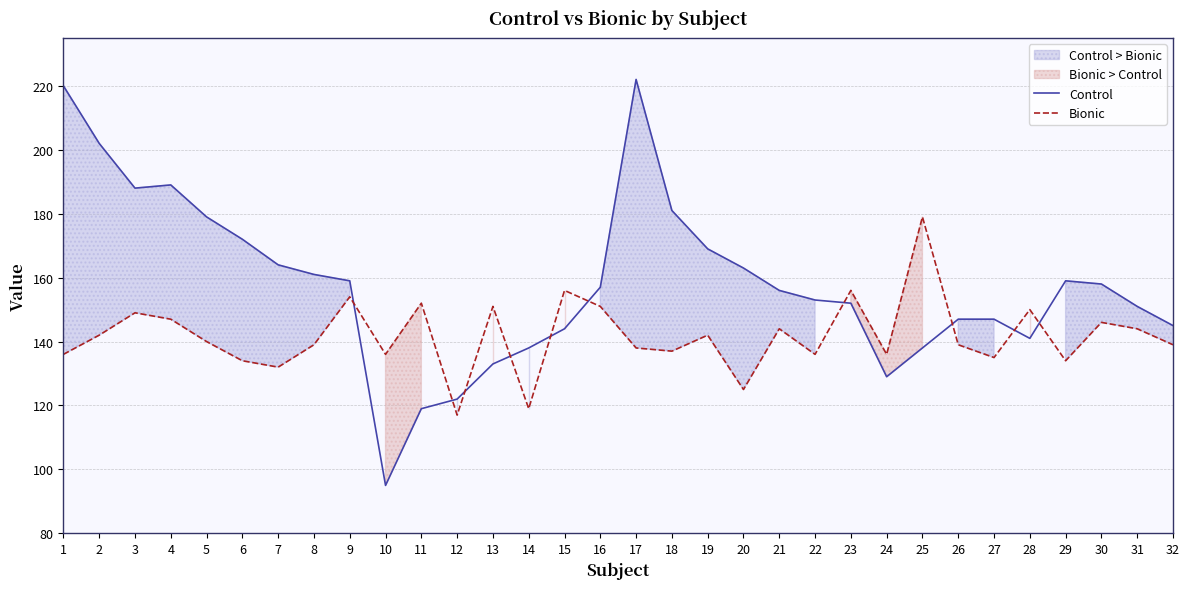

The value of Control at 2 is 98. True or false?

False